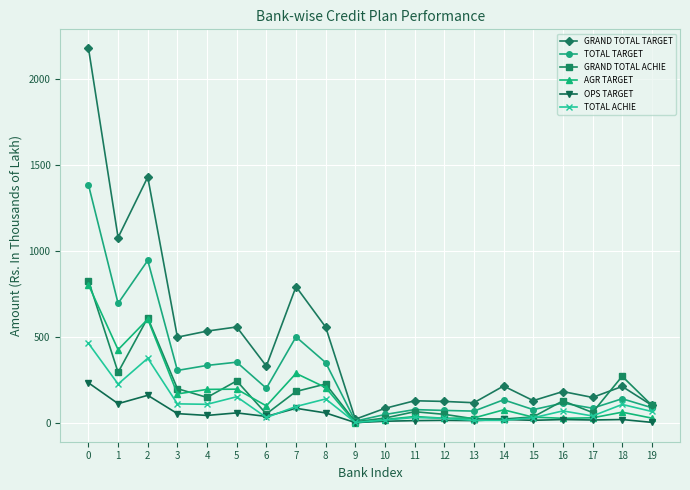

What is the lowest value of the GRAND TOTAL ACHIE series?

8.0